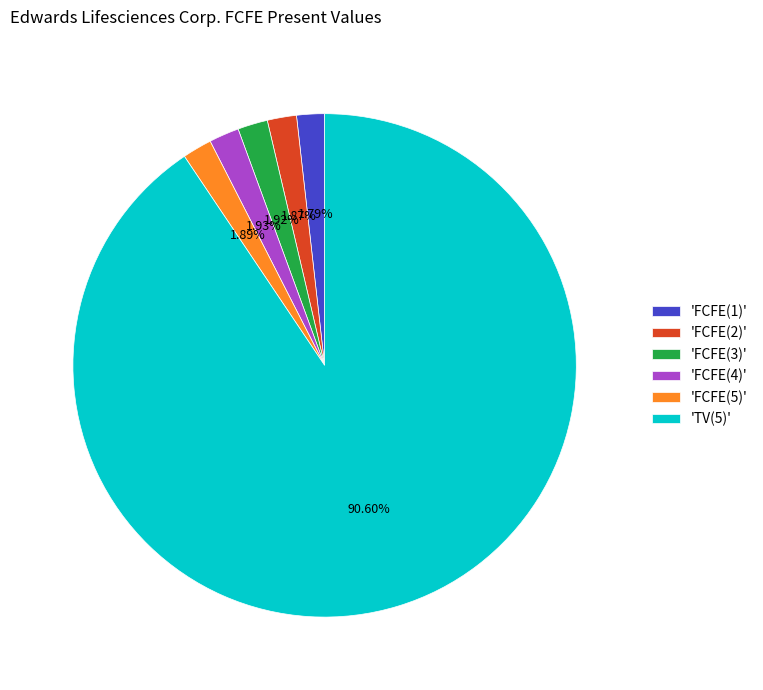

Approximately how many times larger is the value at 'FCFE(2)' compared to 'FCFE(3)'?

1.0